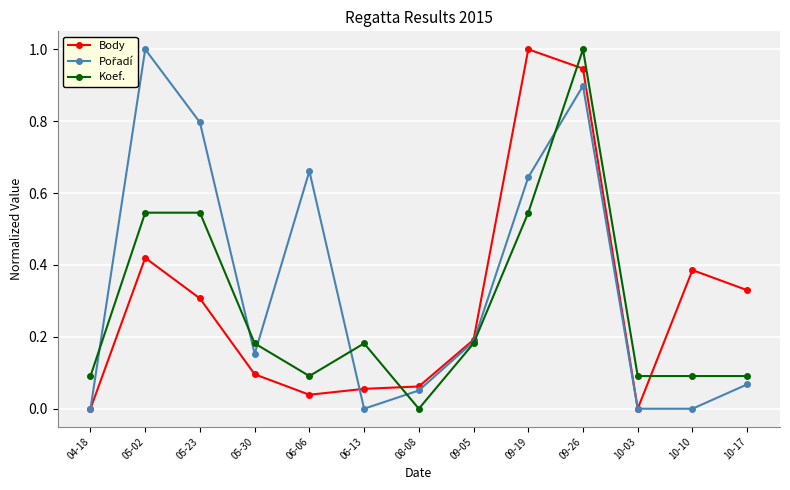

What position from the left is 09-05?

8